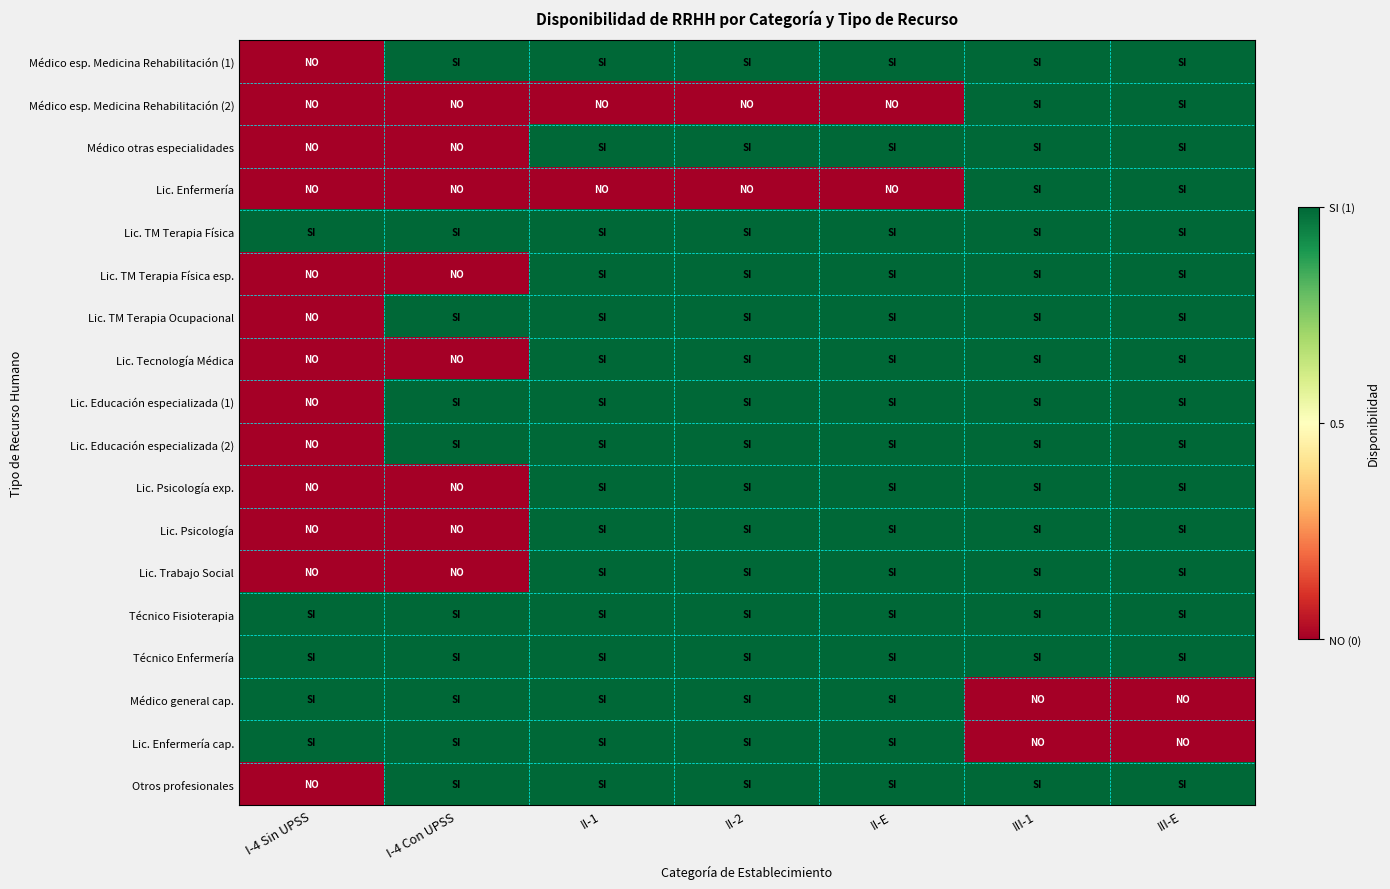

Which series has the largest range (max minus min)?

Médico esp. Medicina Rehabilitación (1)